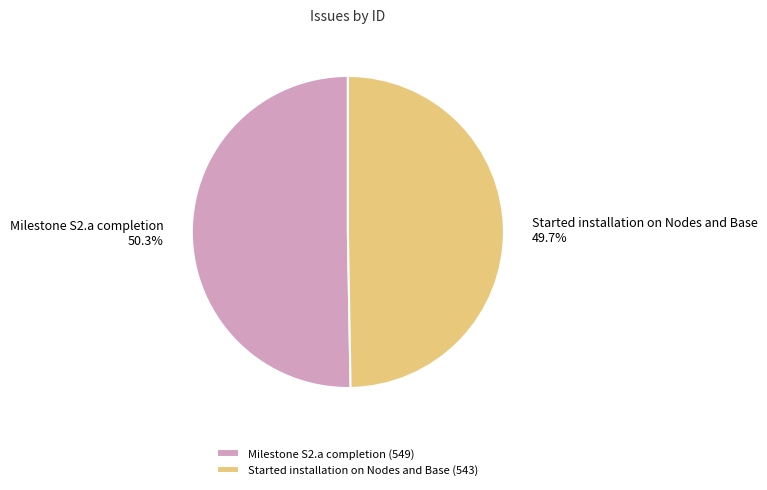

How many slices are in this pie chart?

2